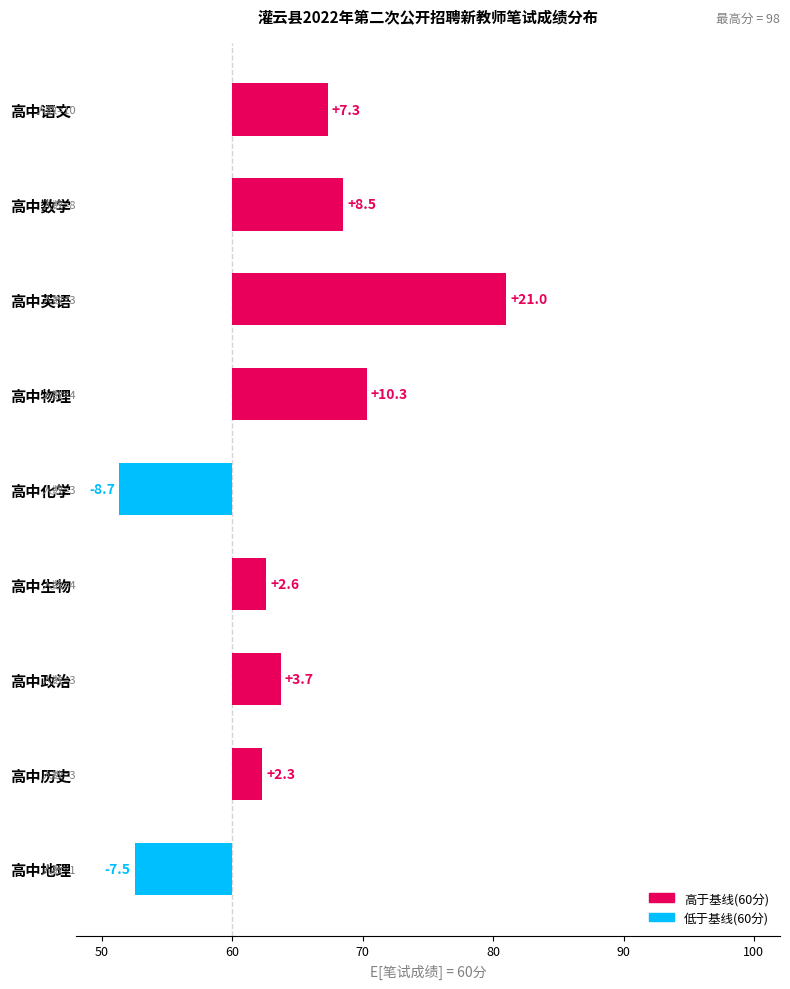

Approximately how many times larger is the value at 高中英语 compared to 高中数学?

2.5